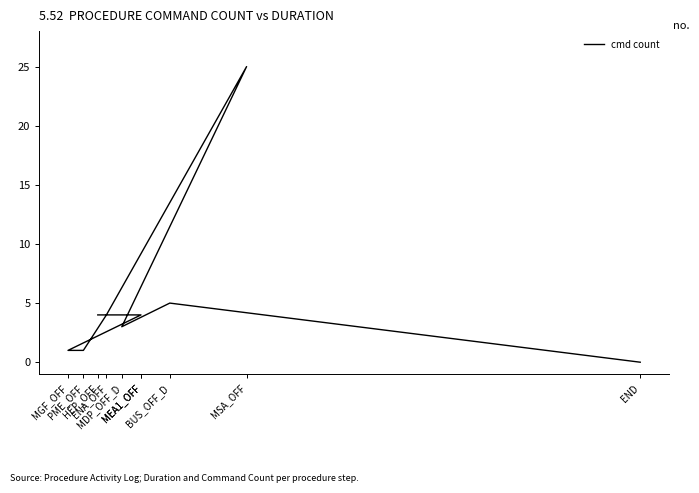

What is the average value?

5